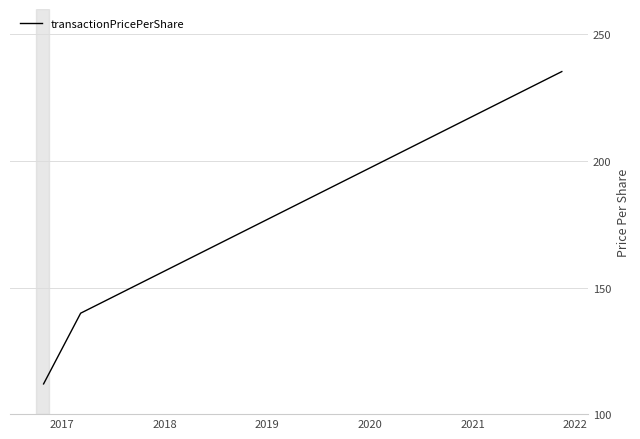

What is the smallest value displayed?

111.9